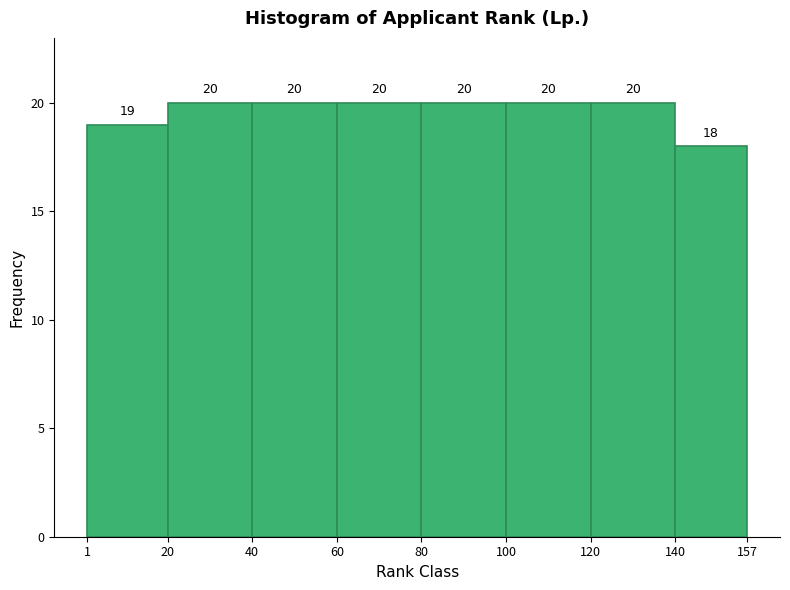

What is the height of the bar covering 80 to 100 on the x-axis?

20